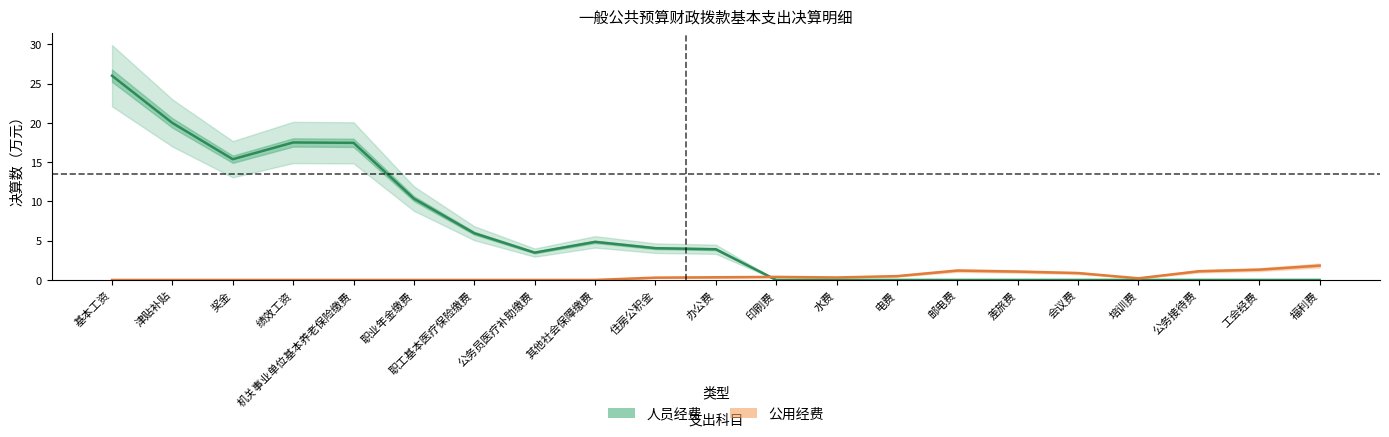

What are all the series names shown in the legend?

人员经费, 公用经费